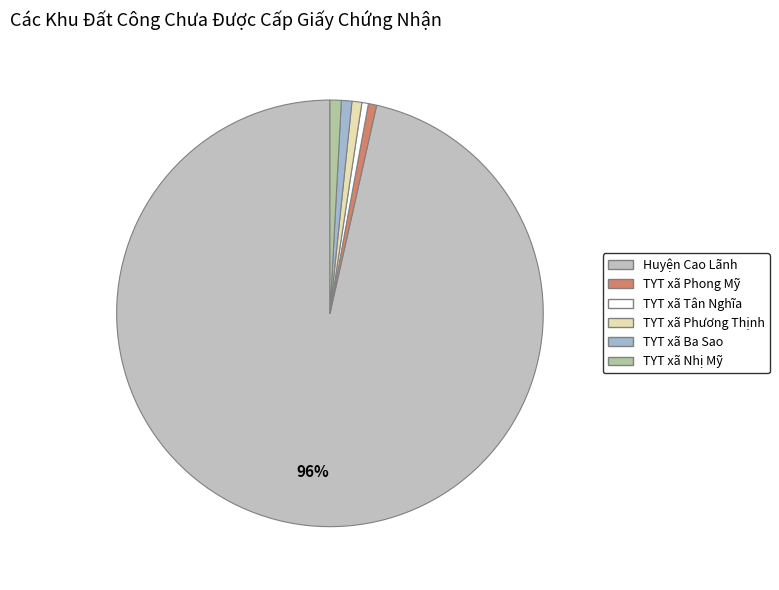

To the nearest percent, what percentage of the pie is TYT xã Phong Mỹ?

1%